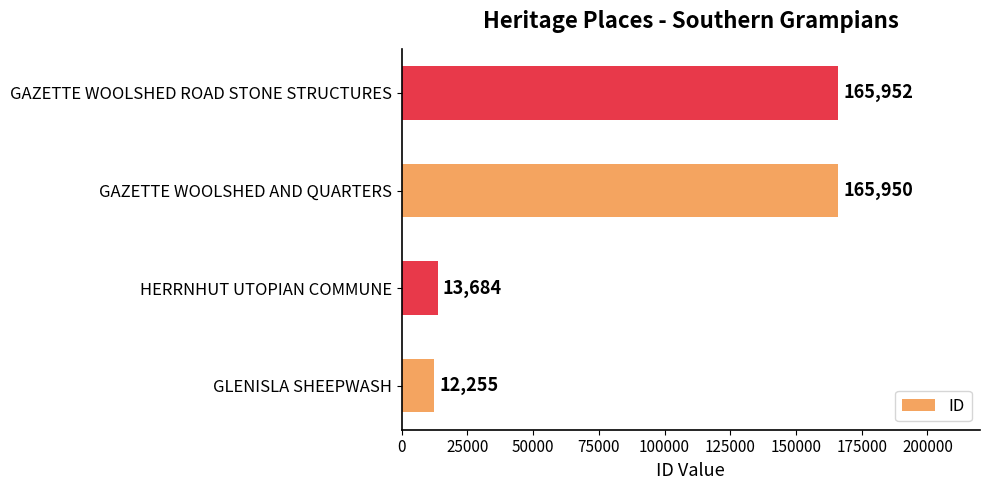

The value at HERRNHUT UTOPIAN COMMUNE is 5089. True or false?

False